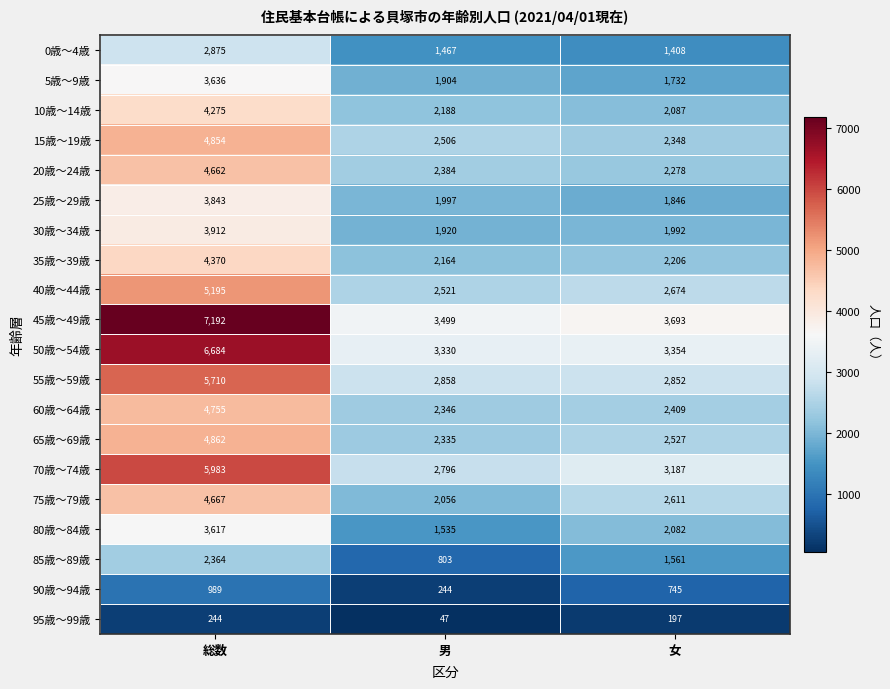

What is the total value across all series at 男?

40900